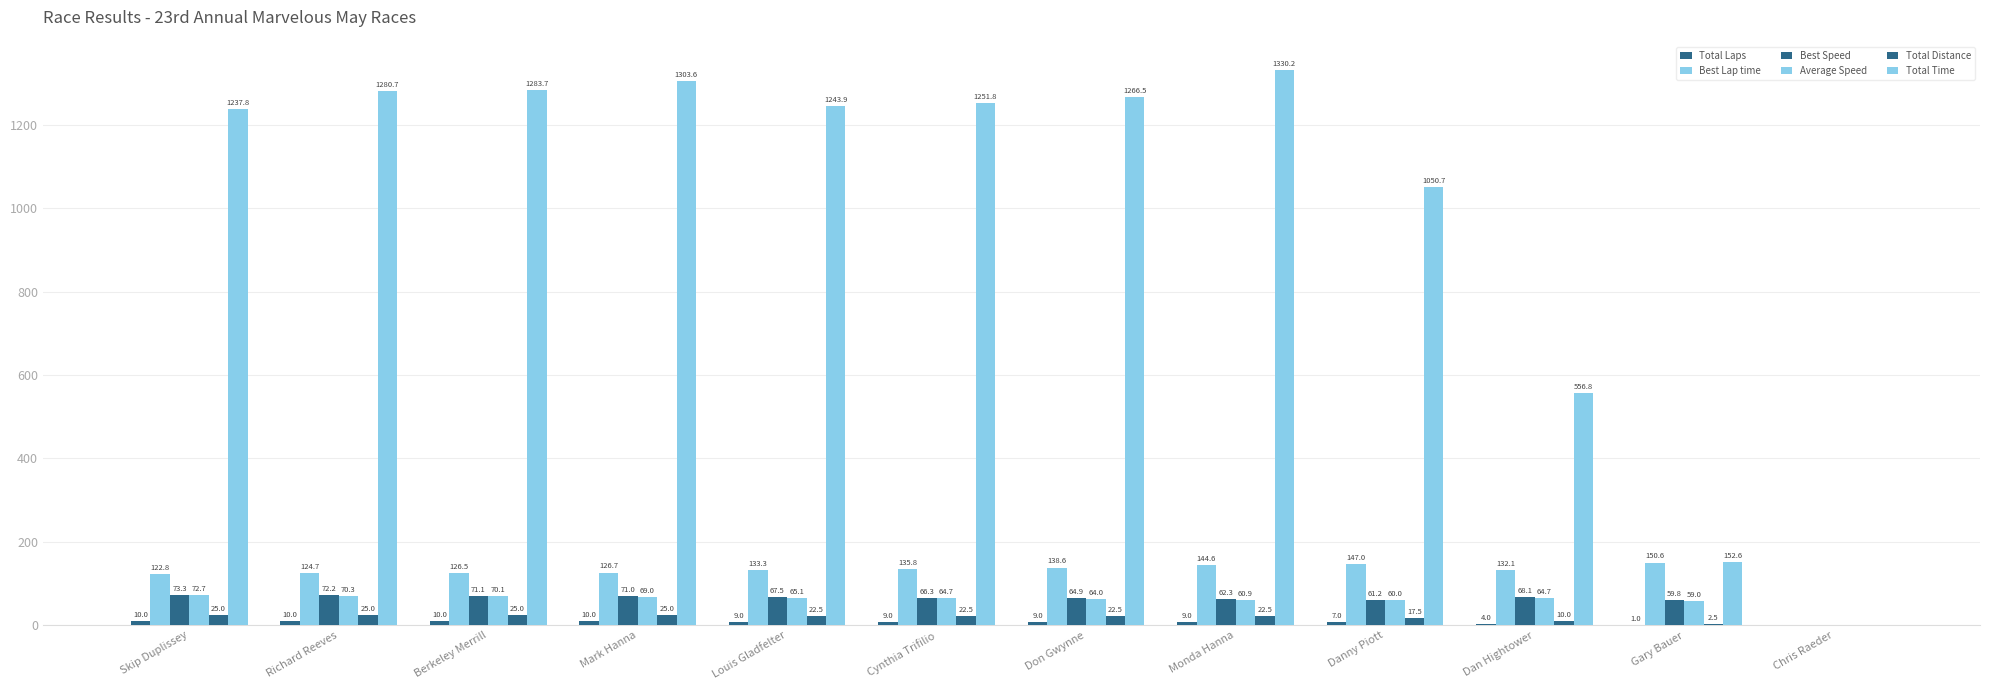

How many distinct data groups are displayed?

6